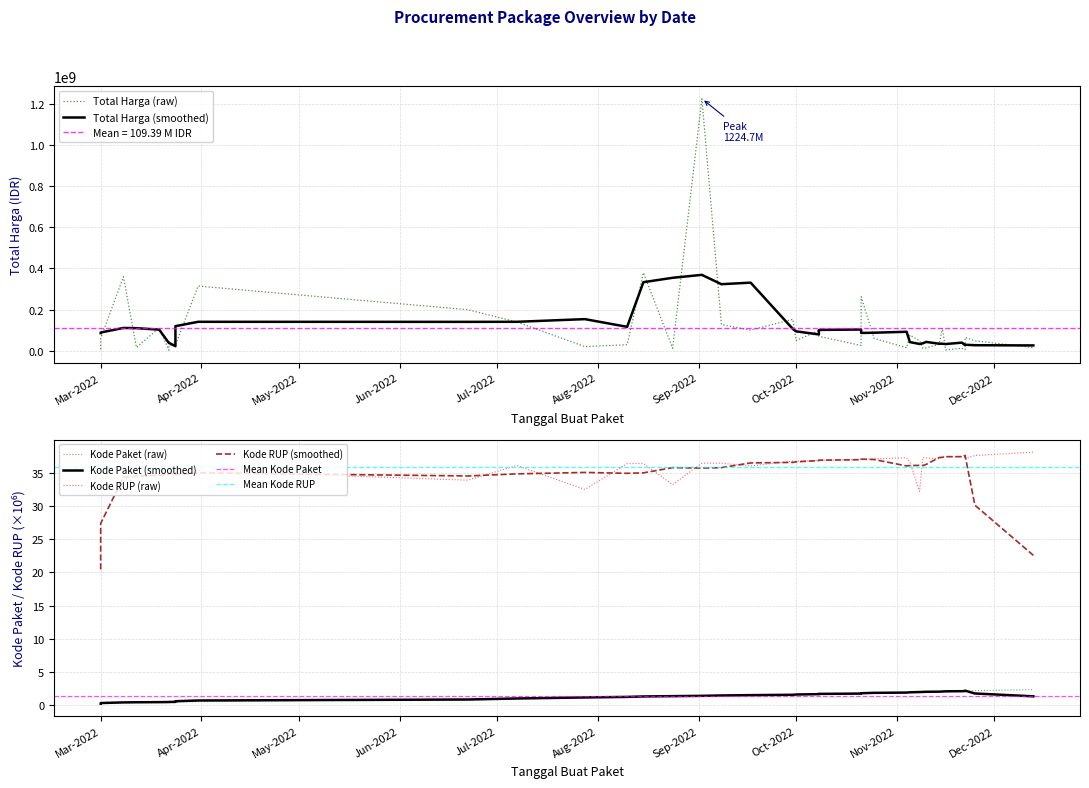

True or false: Total Harga (Juta IDR) and Kode Paket cross at least once.

False